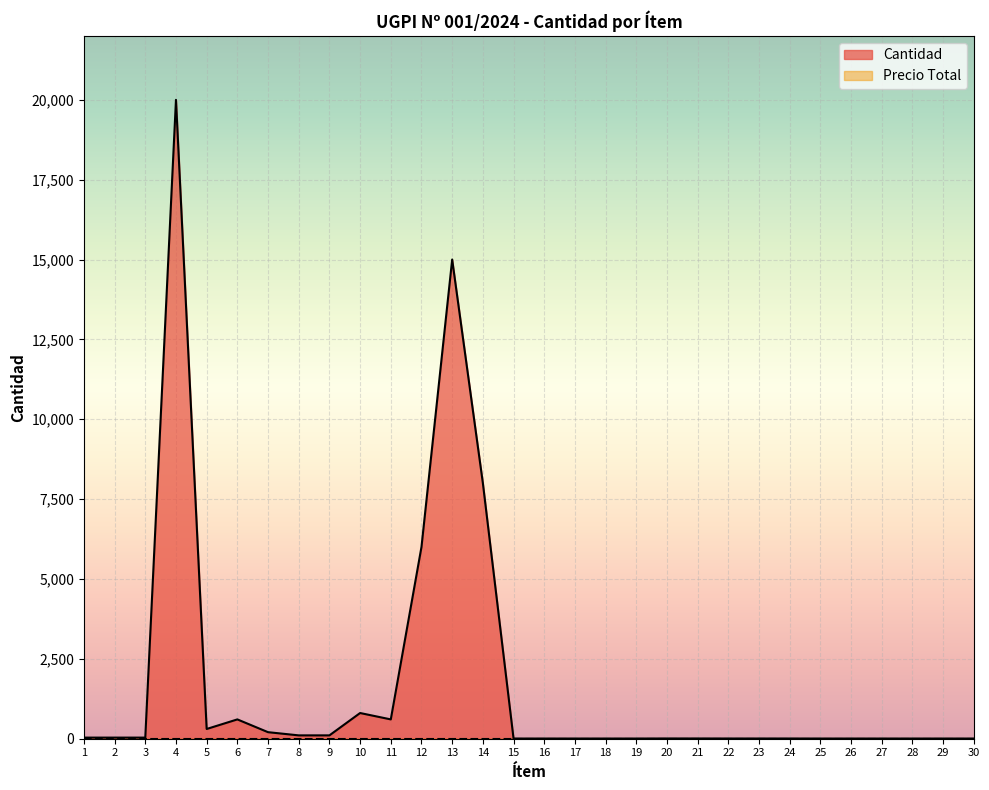

What is the change in value from 2 to 28?

-29